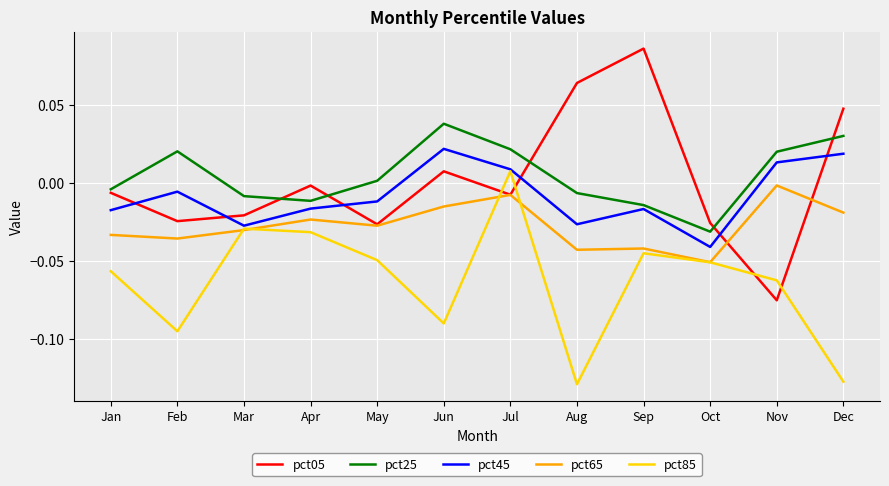

The pct45 series shows -0.0 at Jan. True or false?

True